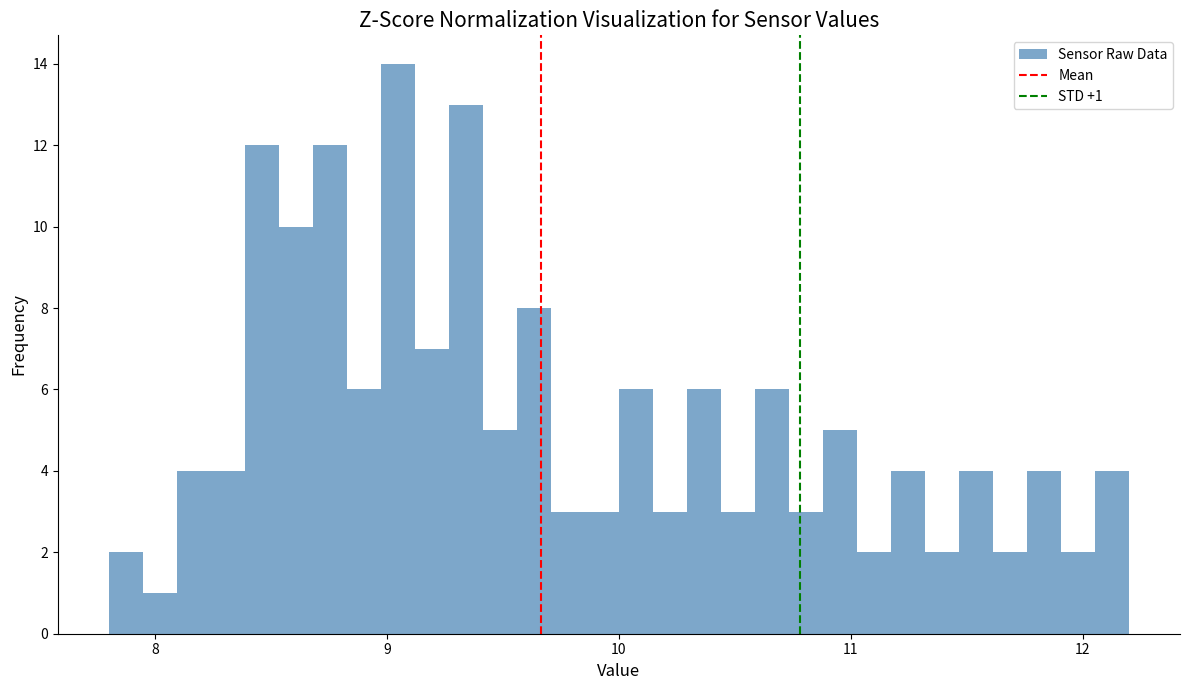

Around what value on the x-axis is the tallest bar? Give the approximate position of its centre, as read against the axis.

9.0